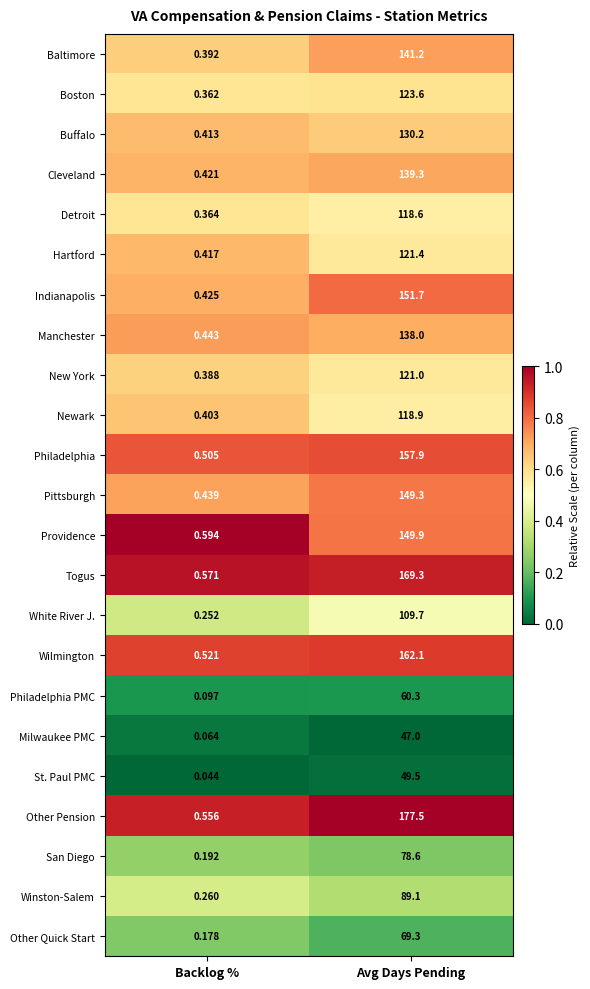

What is the greatest value displayed?

177.5